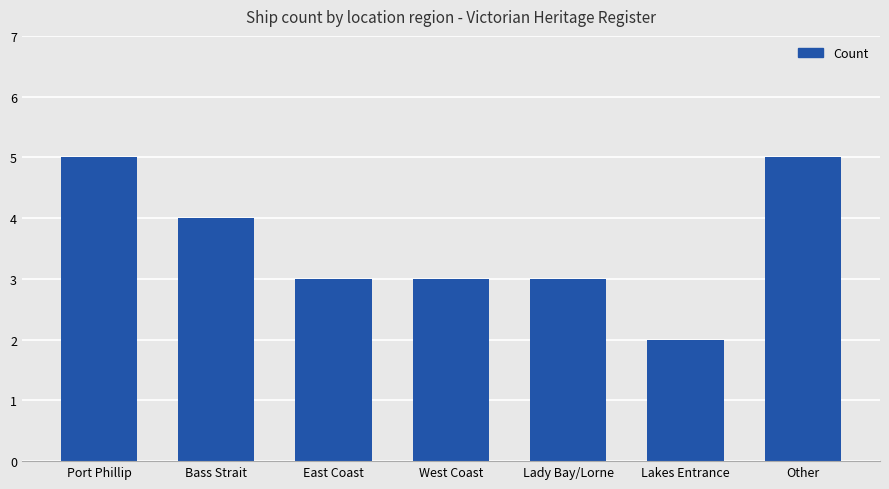

Read the value at Other.

5